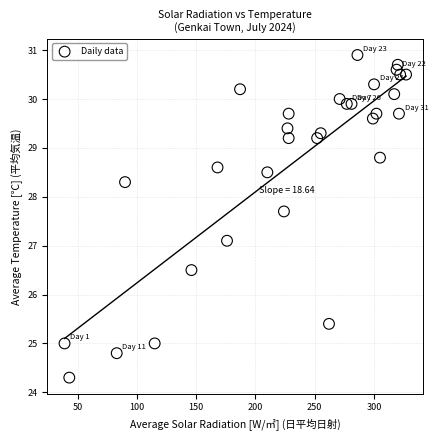

What is the range of X values (max minus min)?

288.0